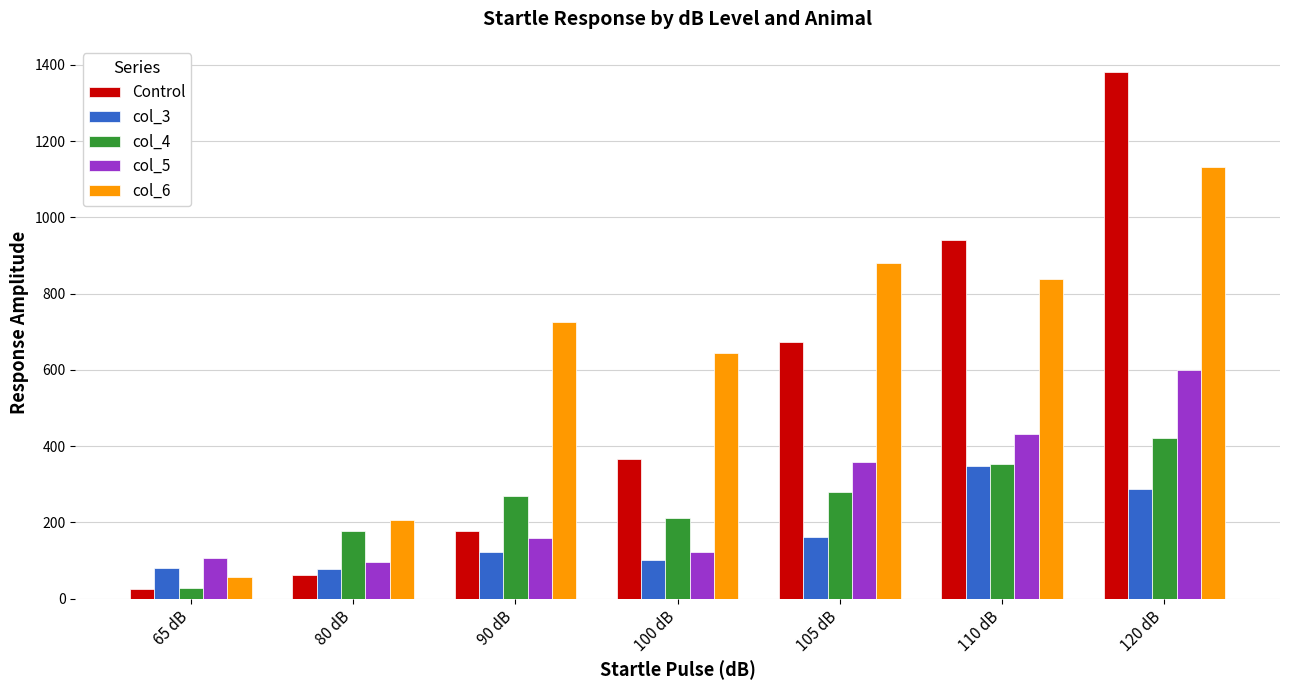

What is the sum of all col_4 values?

1740.2